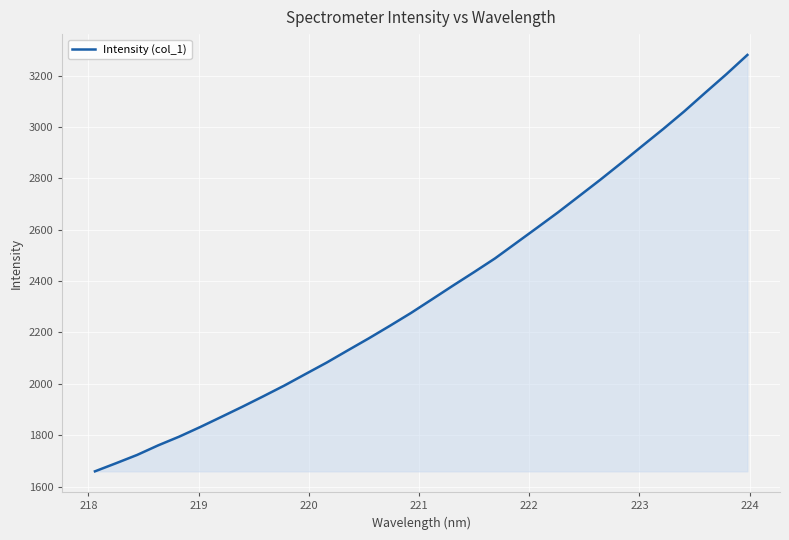

What is the maximum value shown in the chart?

3280.5